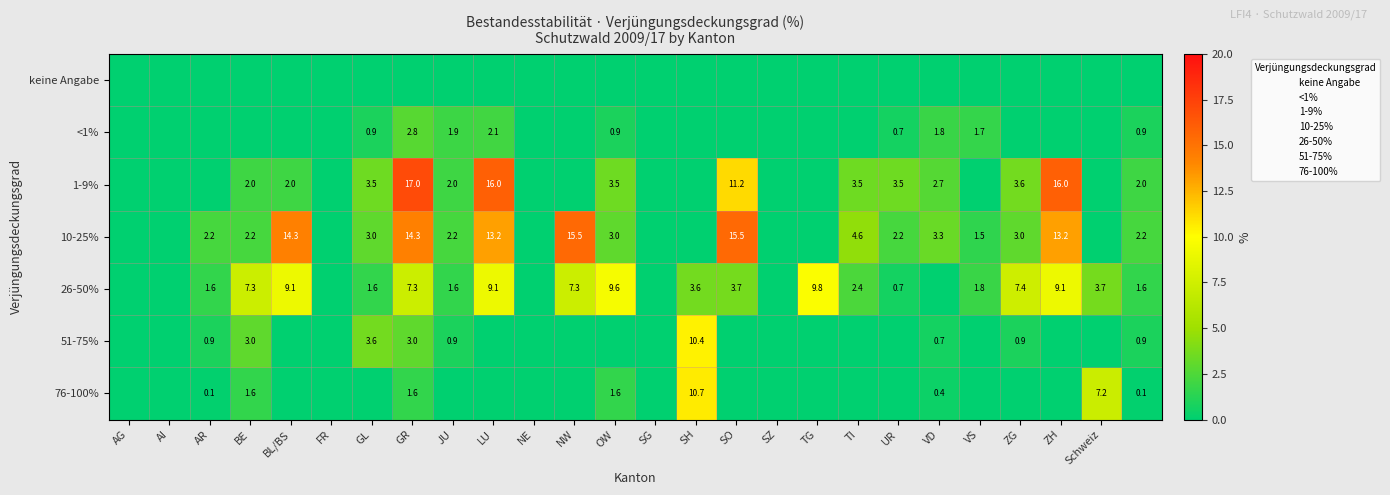

Which category has the highest value across all series?

GR